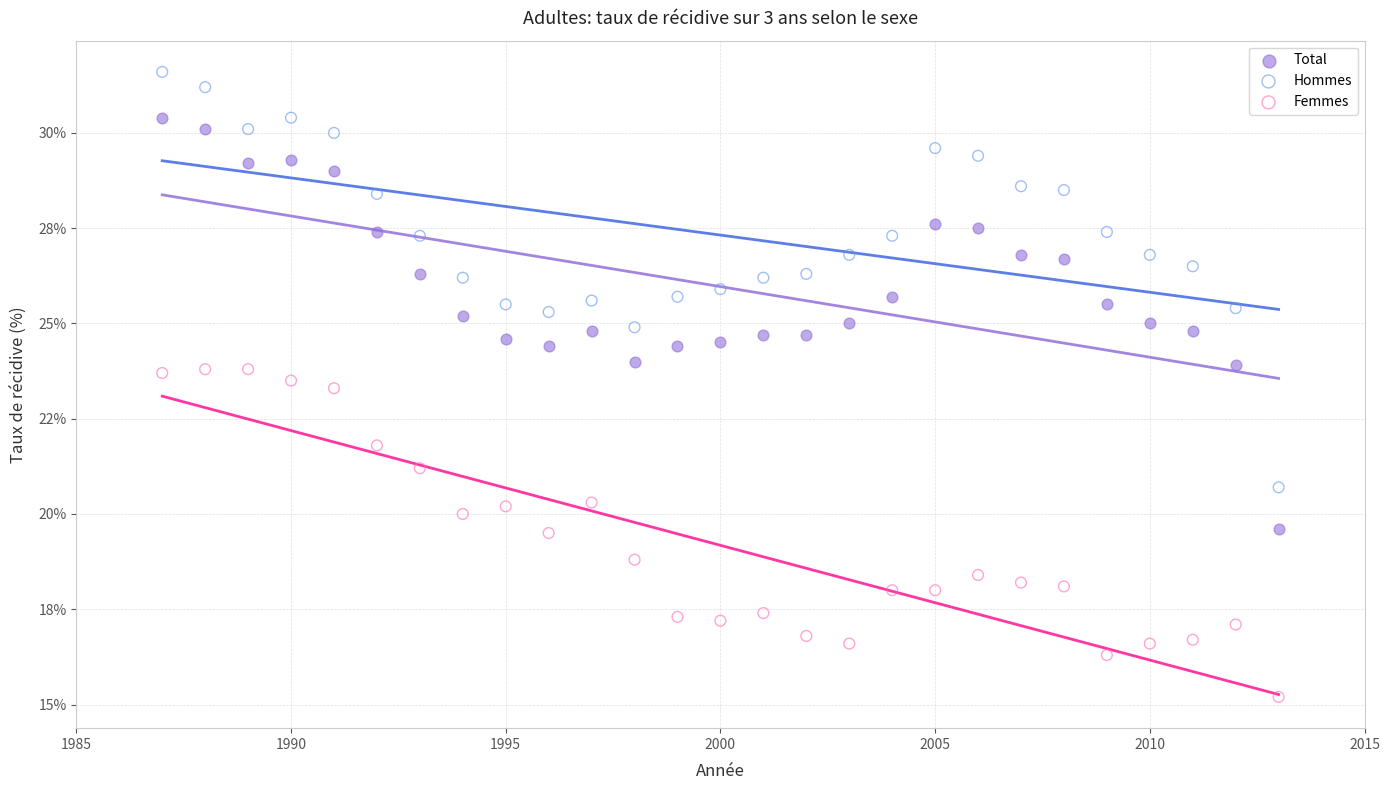

Which series contains the lowest Y value?

Femmes